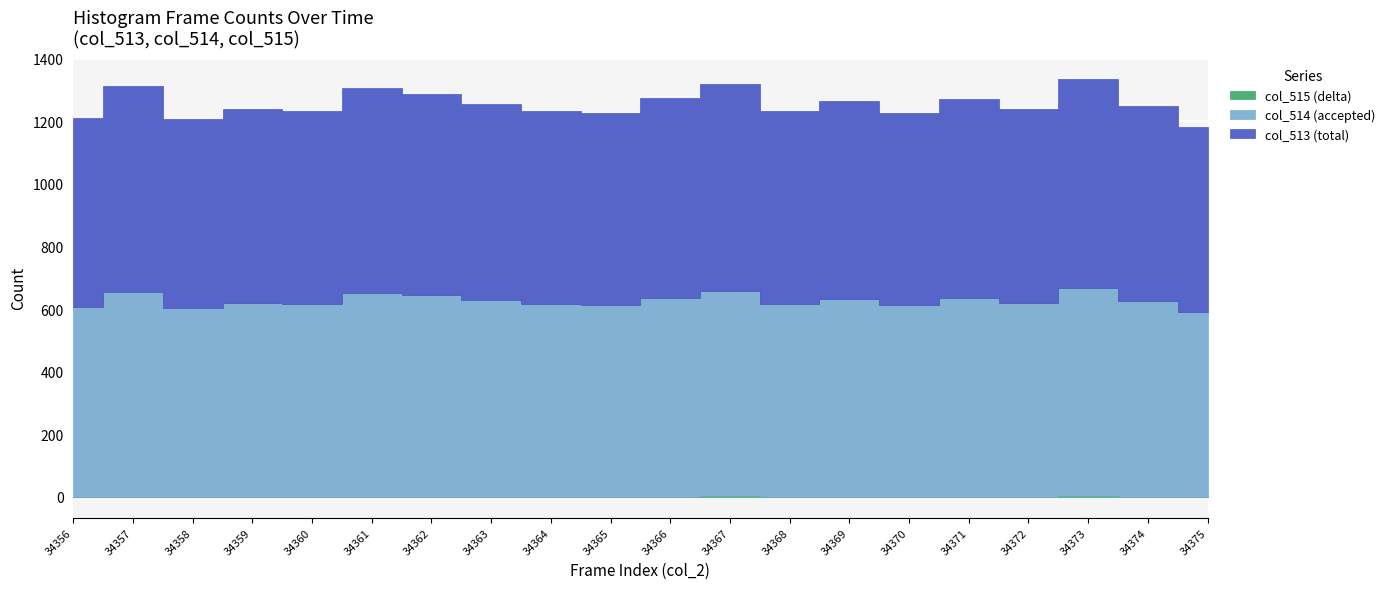

Is it true that col_518 equals 98065 at 34372?

False